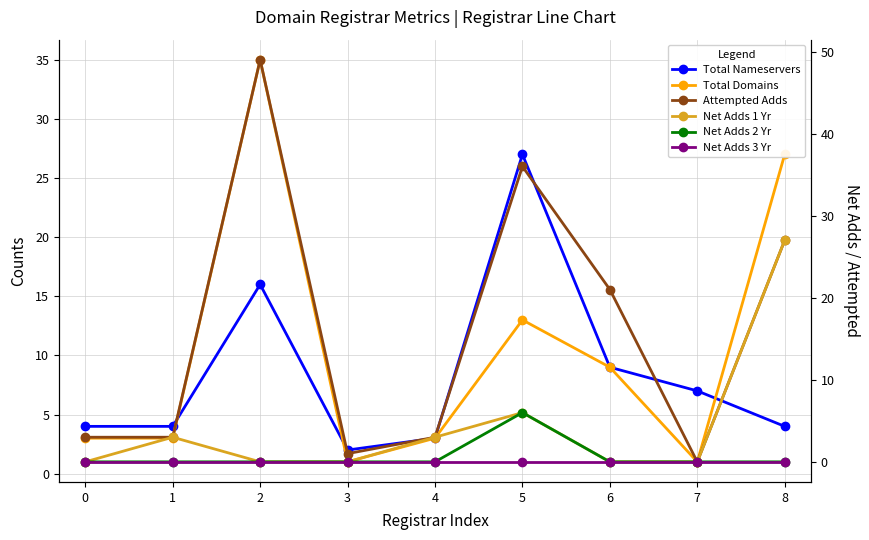

What is the total value across all series at 0?

10